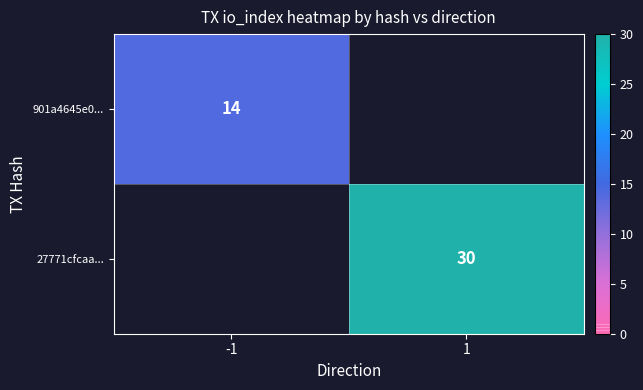

Which label corresponds to the largest value in the chart?

1